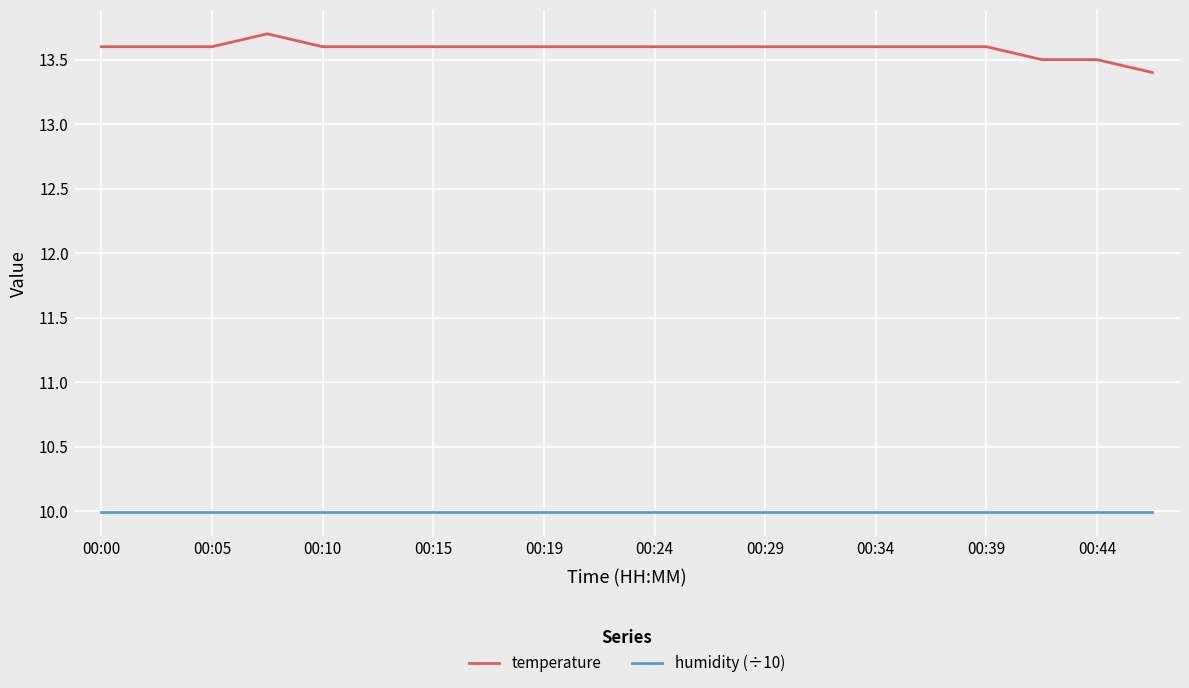

Which series has the widest spread of values?

temperature